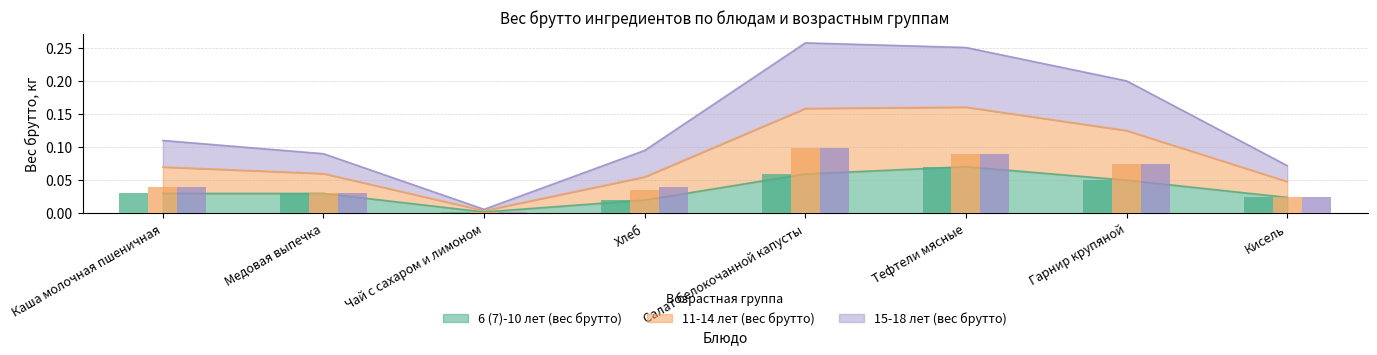

What are all the series names shown in the legend?

6 (7)-10 лет (вес брутто), 11-14 лет (вес брутто), 15-18 лет (вес брутто)